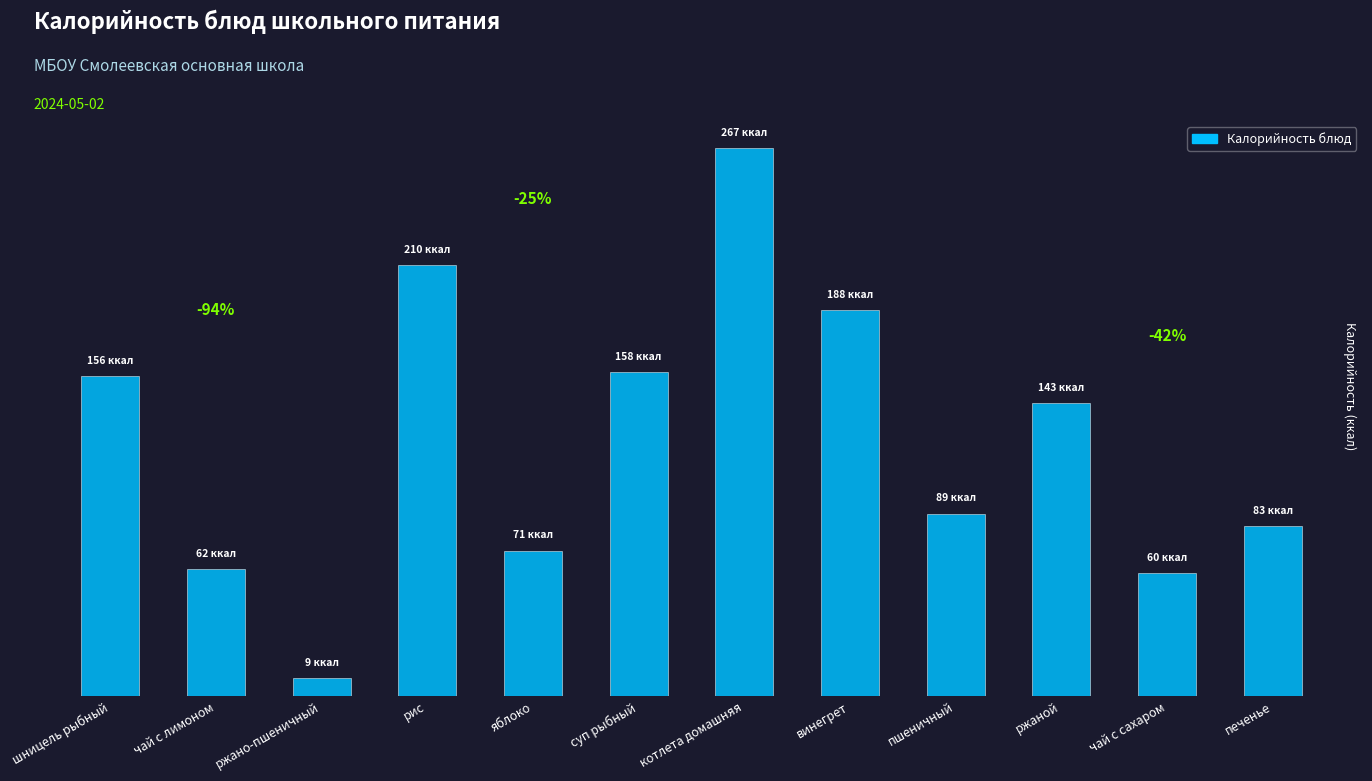

Does the chart contain any negative values?

No